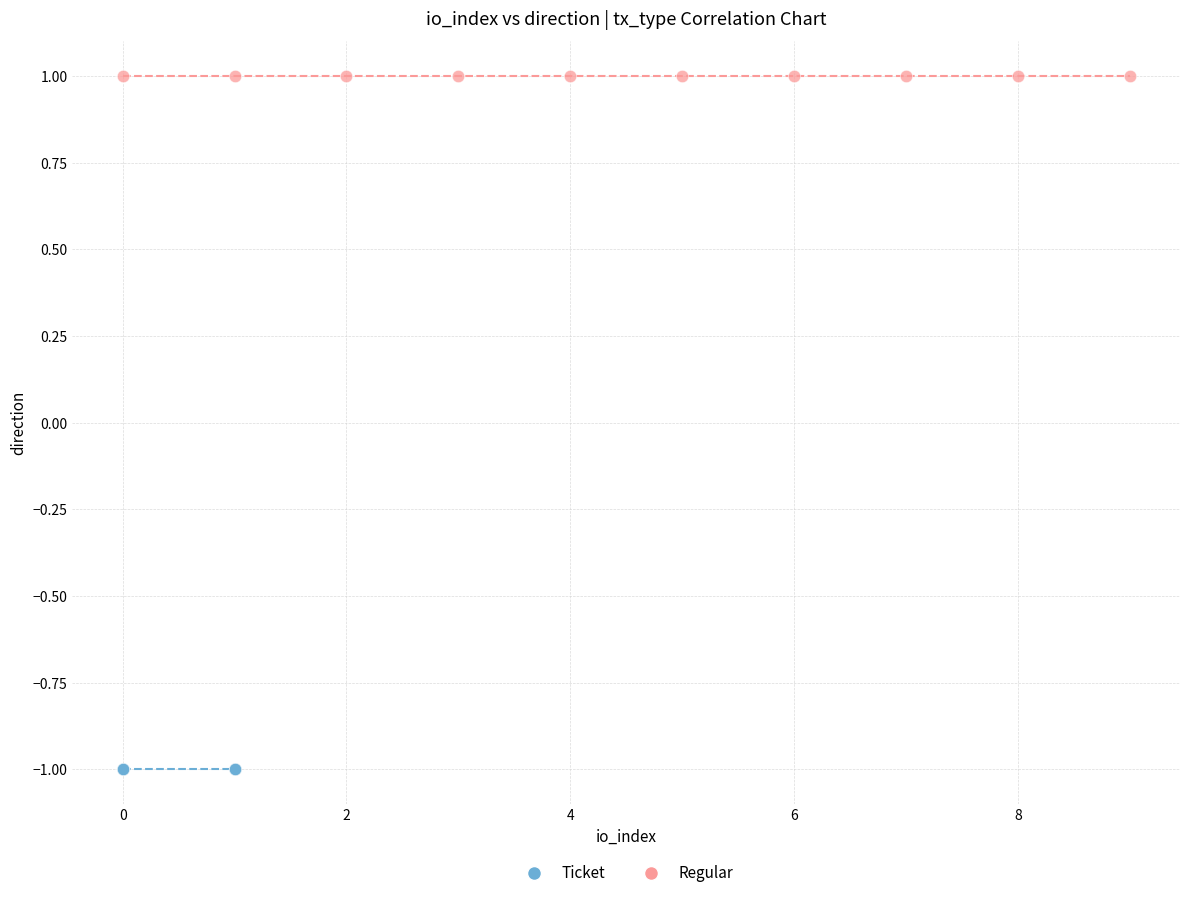

What are all the series names shown in the legend?

Ticket, Regular